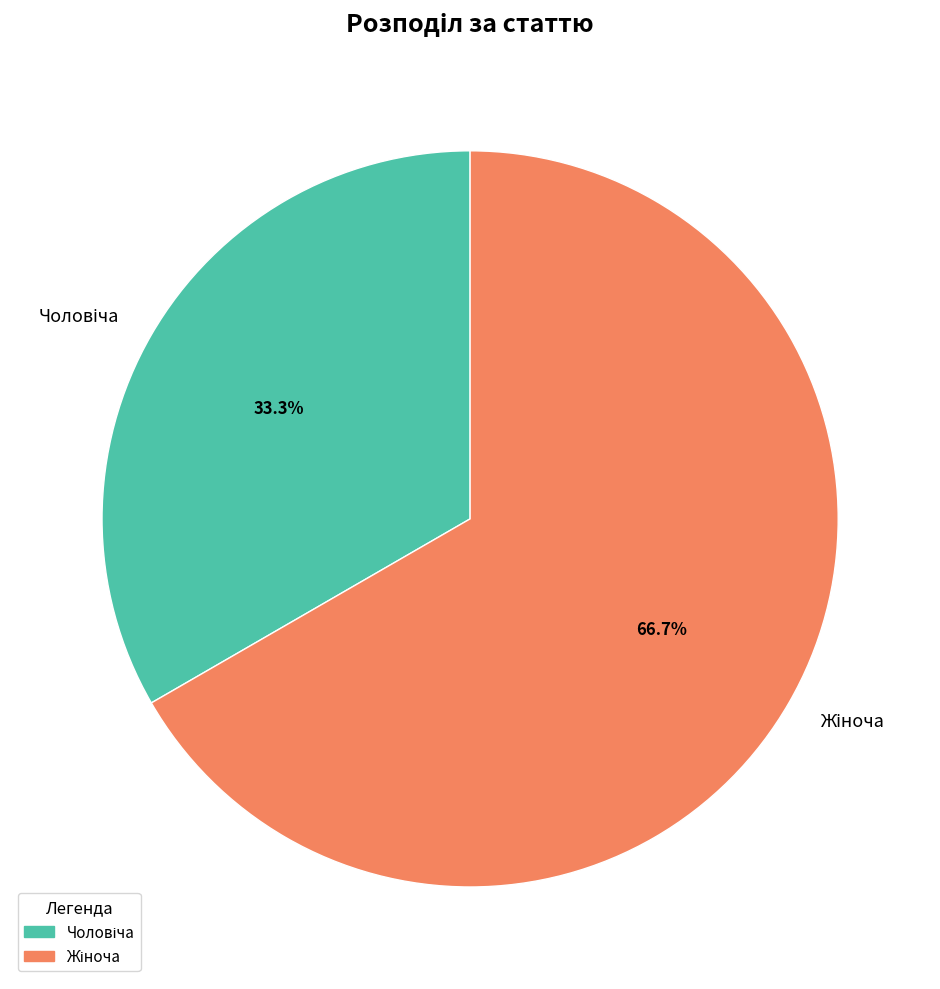

How many slices are in this pie chart?

2